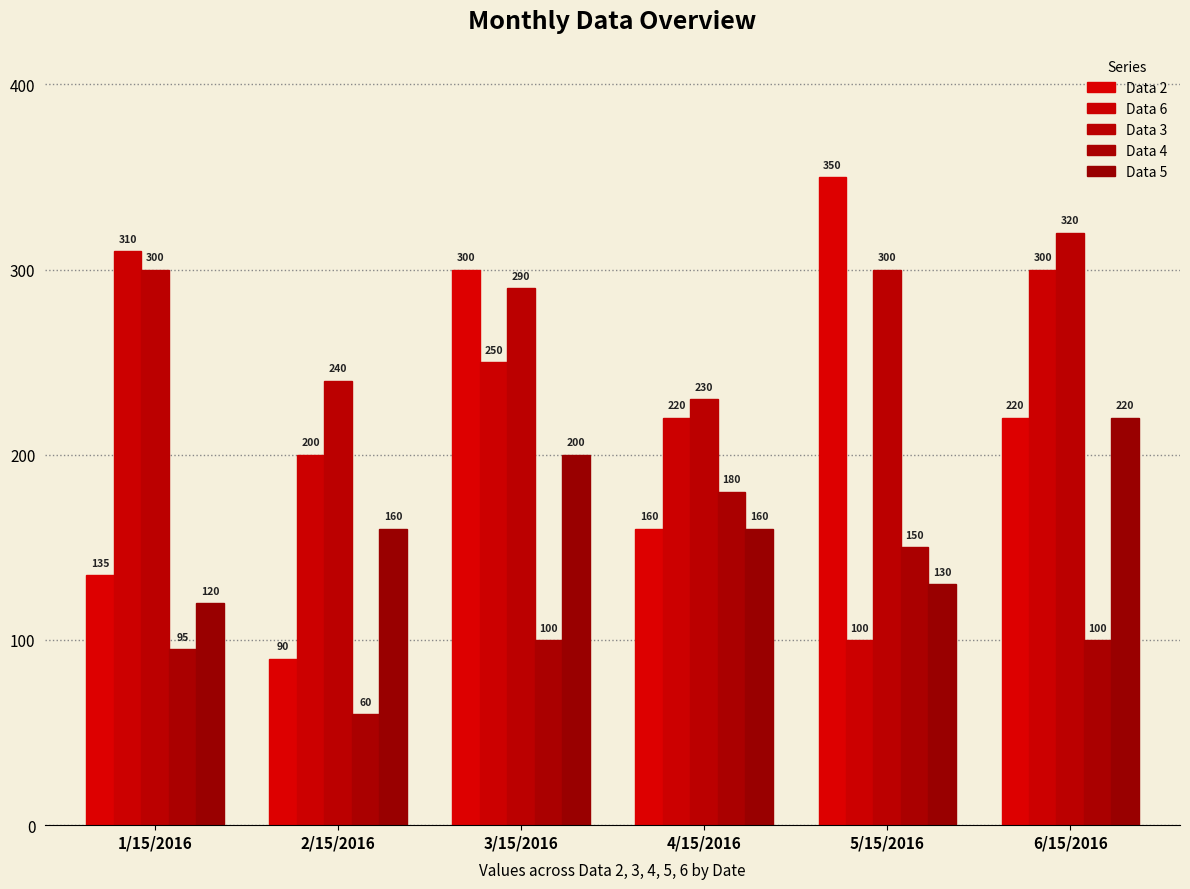

What are all the series names shown in the legend?

Data 2, Data 6, Data 3, Data 4, Data 5